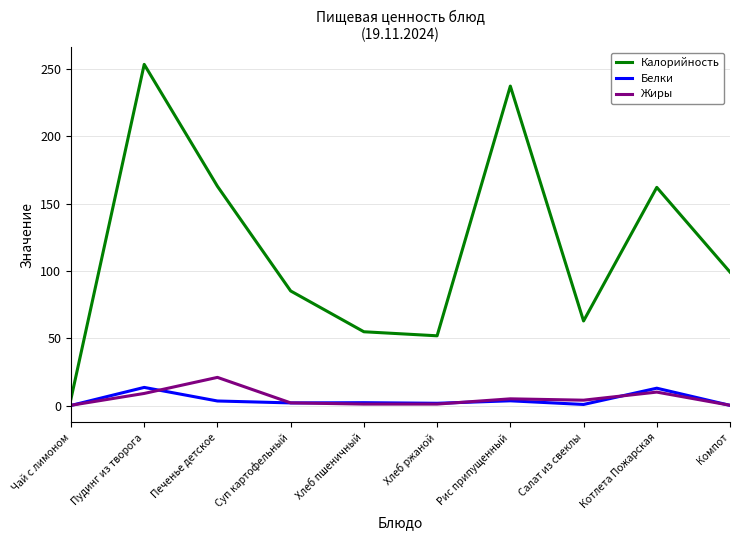

What is the highest value of the Белки series?

13.5